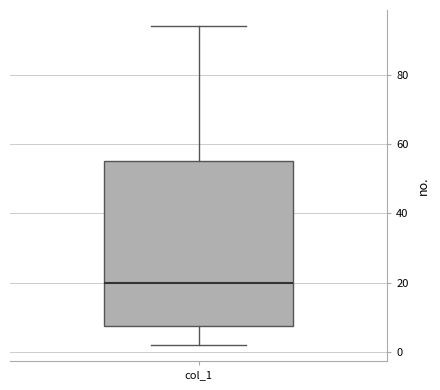

Where does the lower whisker of the box for col_1 end on the y-axis? The values are not printed on the chart, so give them approximately, as read against the axis.

2